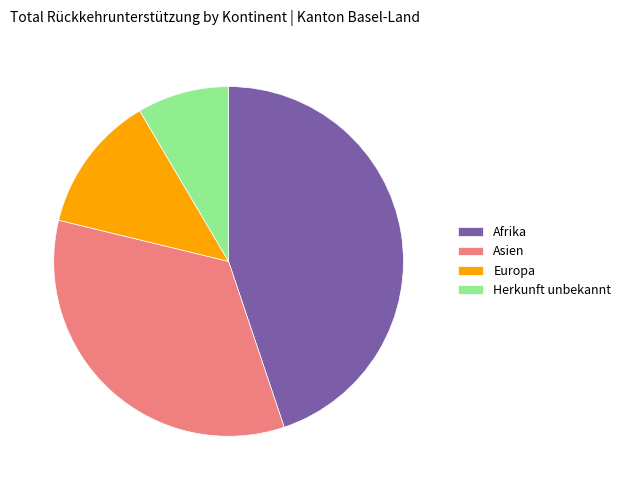

Is there any slice that represents more than half of the pie?

No